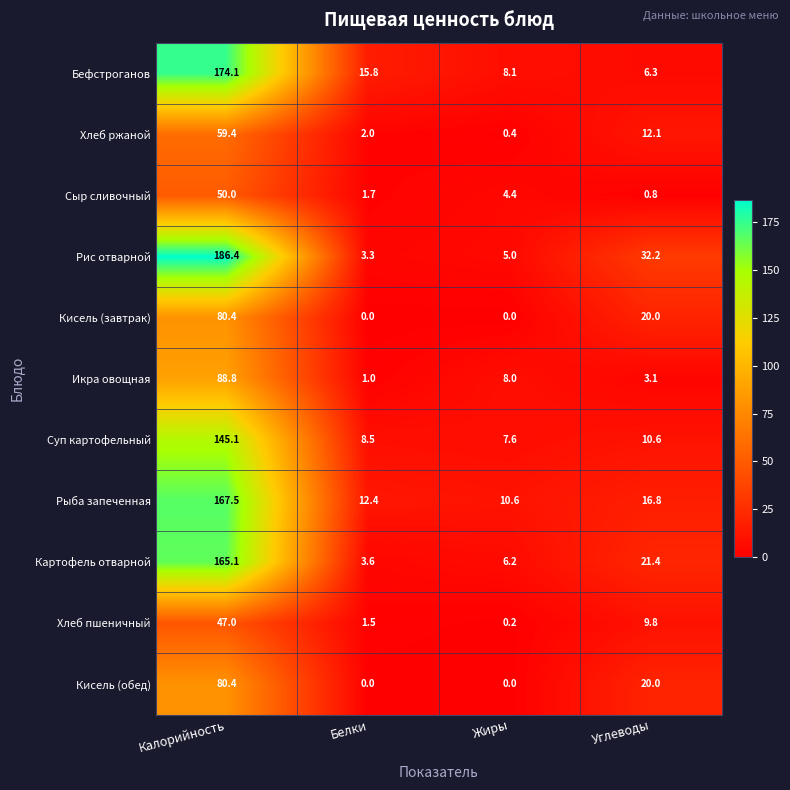

True or false: Суп картофельный has a value of 14.2 at Углеводы.

False